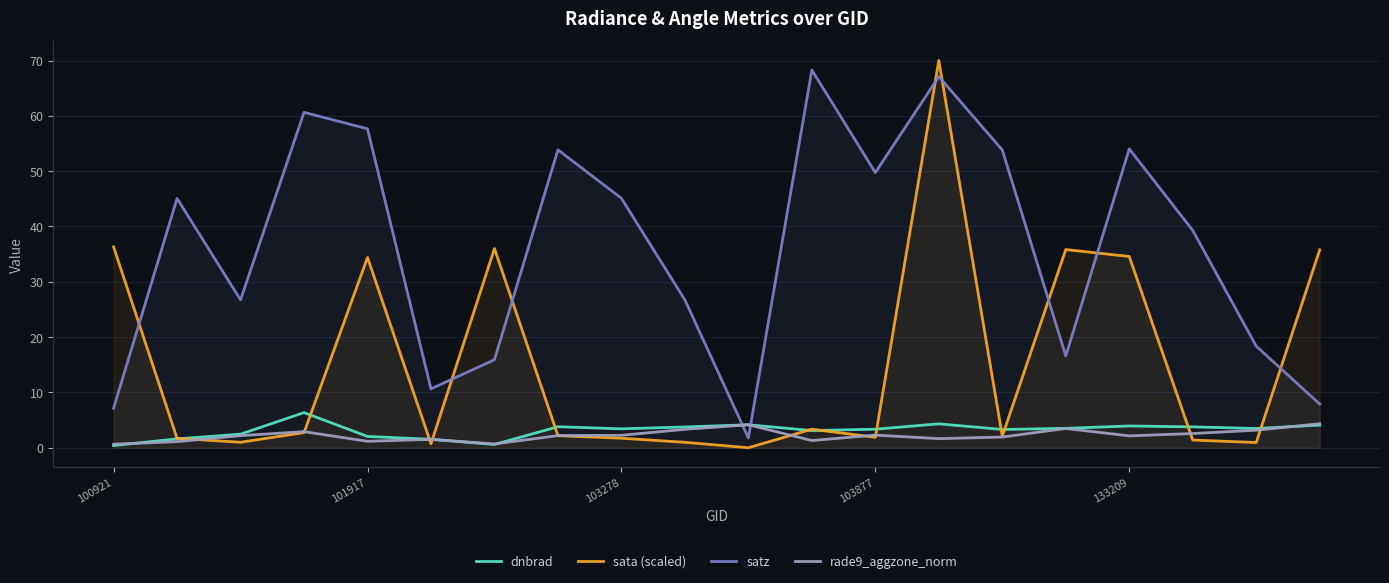

How many lines are shown in the chart?

4